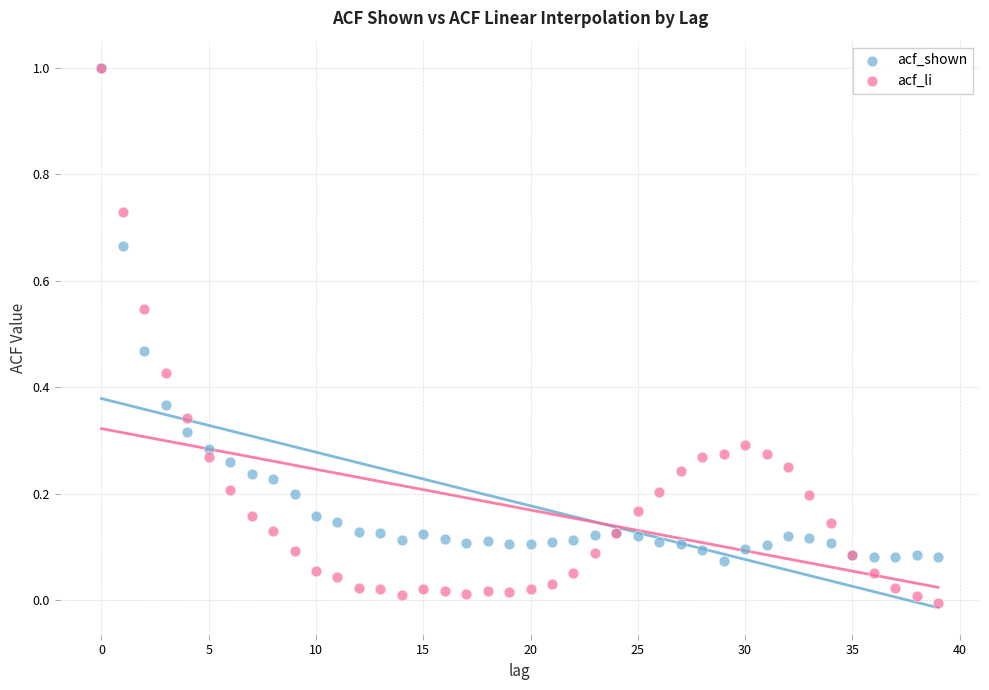

Which series reaches the minimum Y coordinate?

acf_li